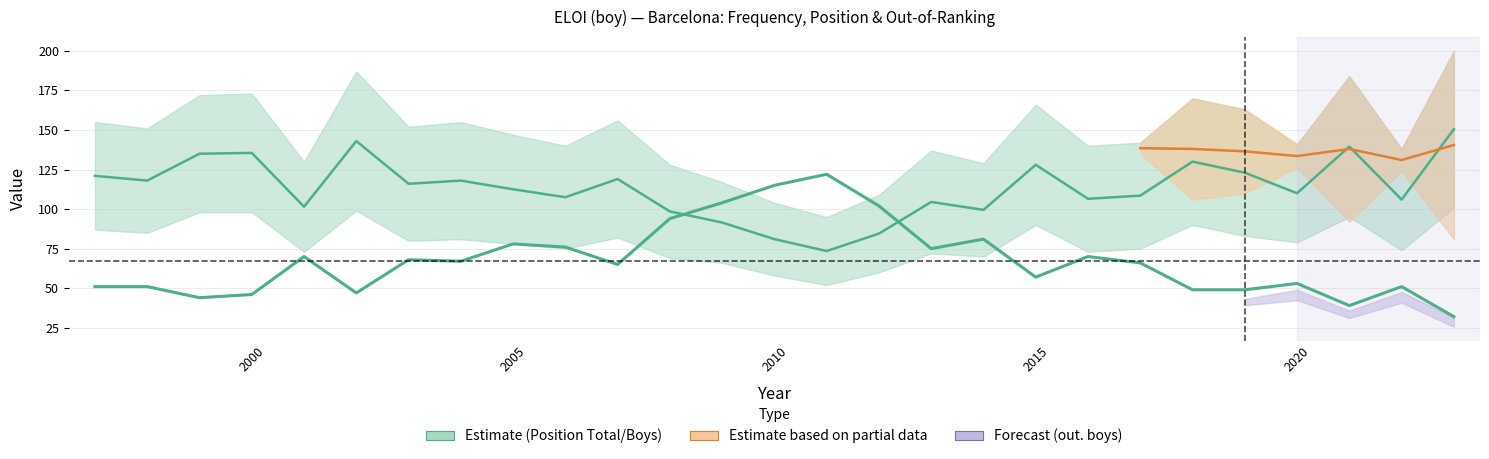

What is the difference between the maximum and second lowest values?

83